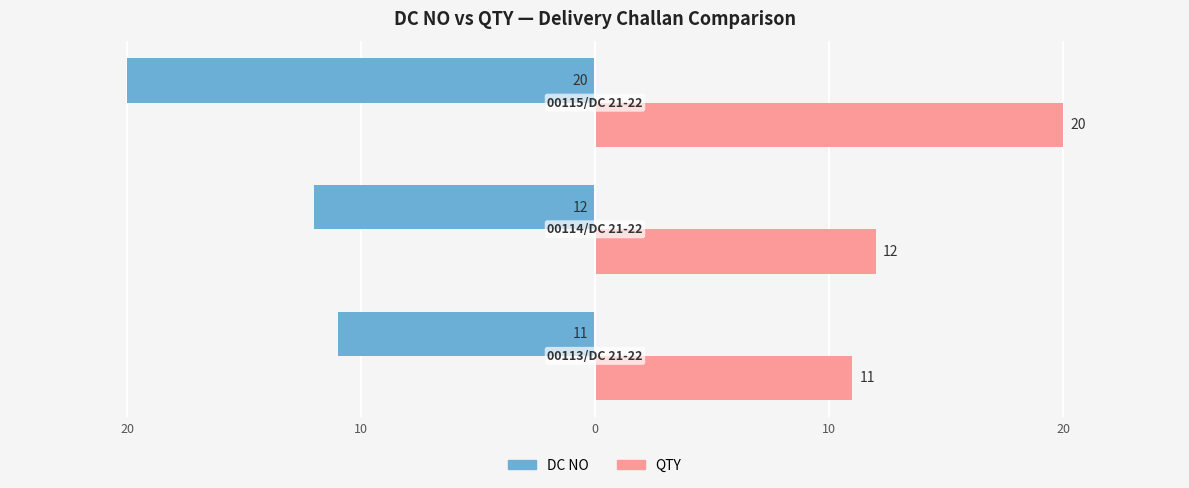

What are all the series names shown in the legend?

DC NO, QTY